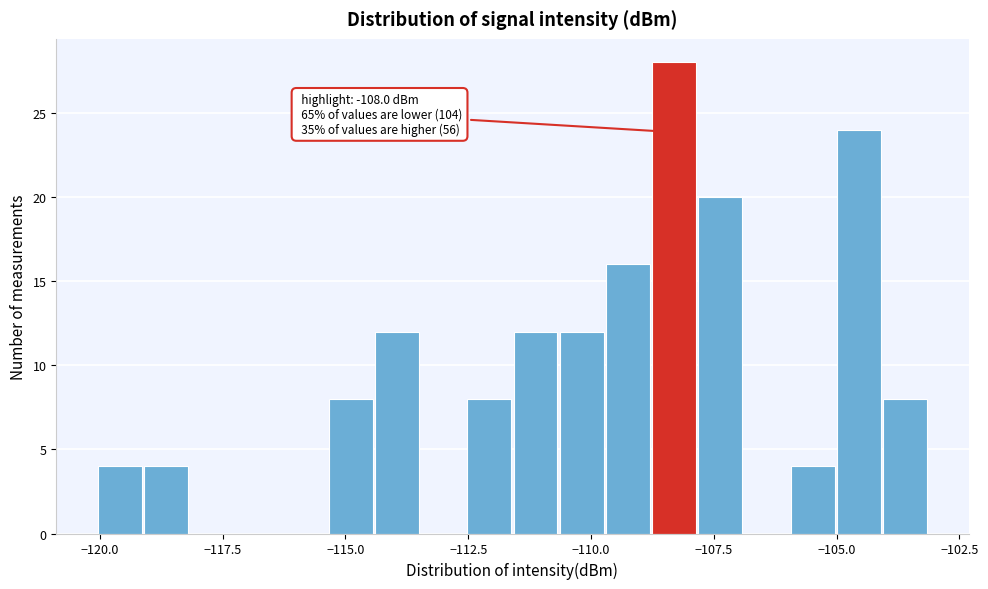

Read against the x-axis, roughly where is the centre of the tallest bar?

-108.5